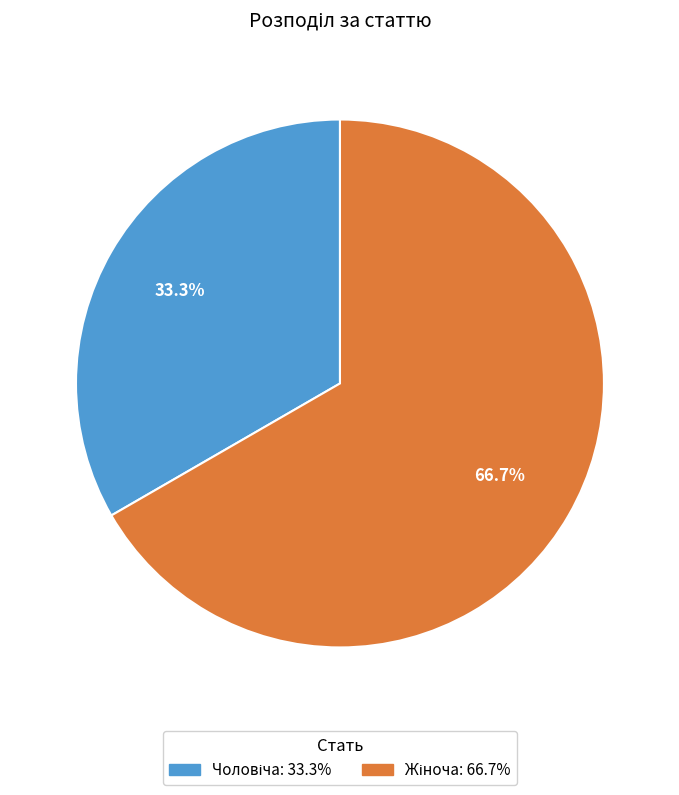

Is there a majority slice in this chart?

Yes